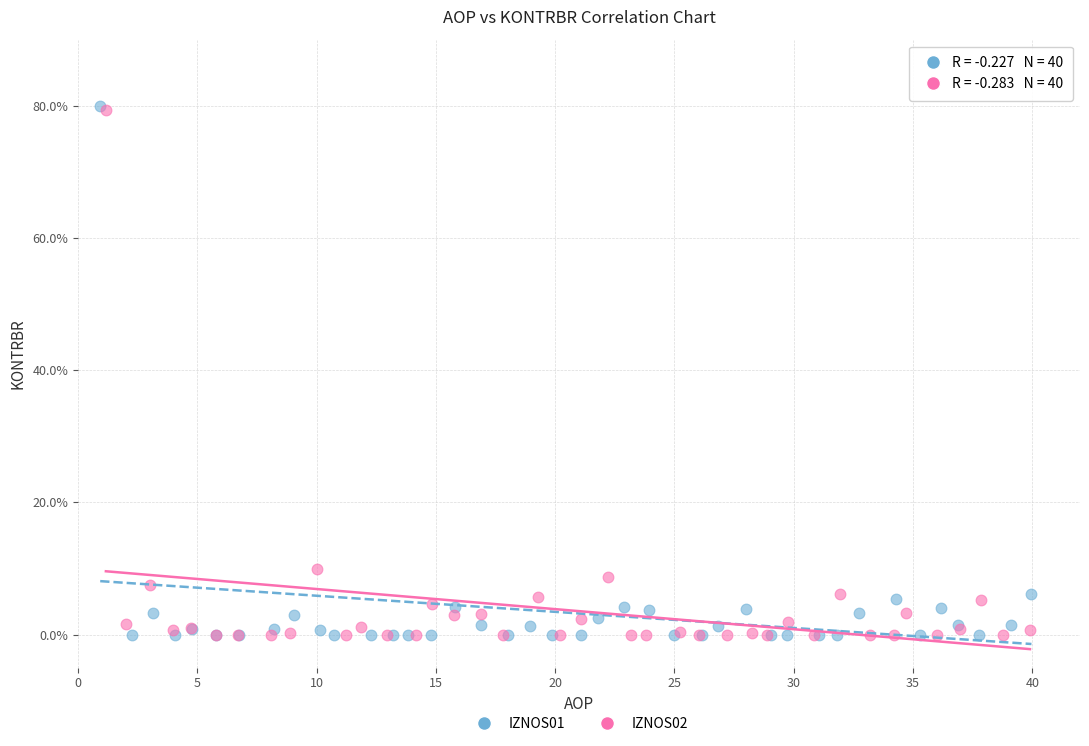

Which series has the widest spread of Y values?

IZNOS01